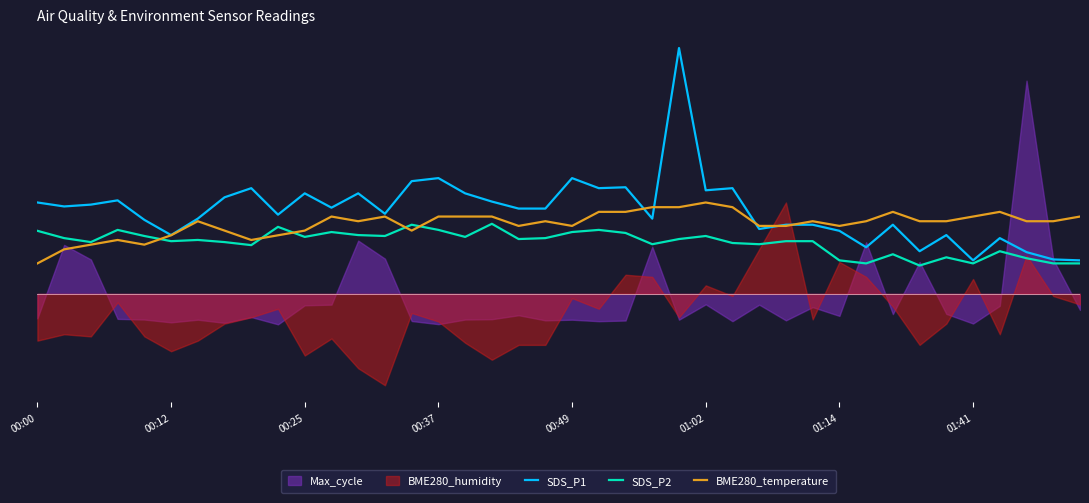

What is the sum of all SDS_P1 values?

110.0